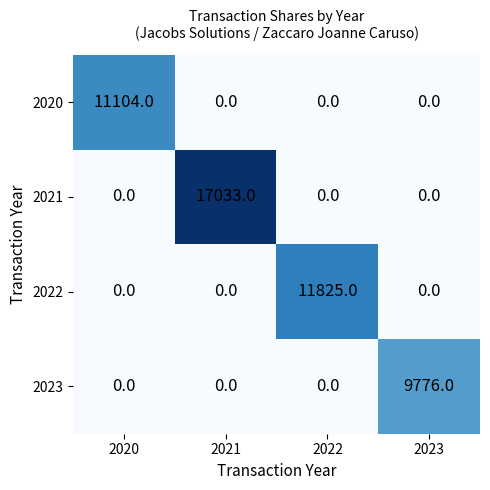

Between 2021 and 2022, which series saw the biggest shift?

2021